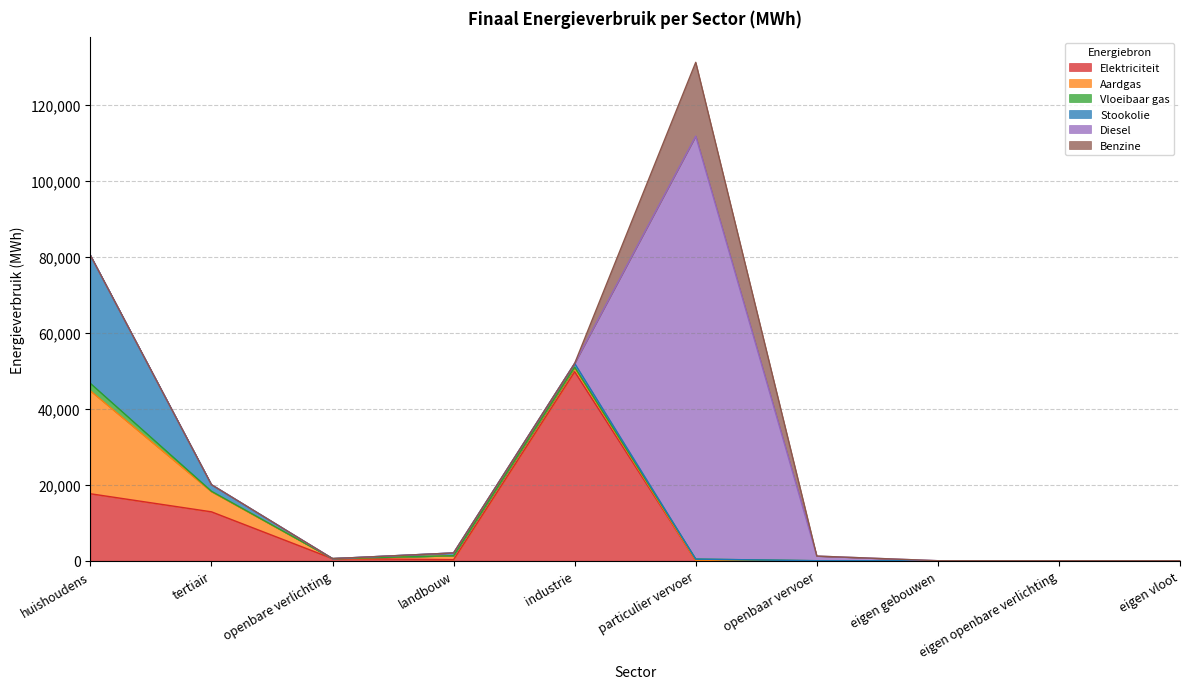

What is the spread (max minus min) of values at openbare verlichting?

547.2